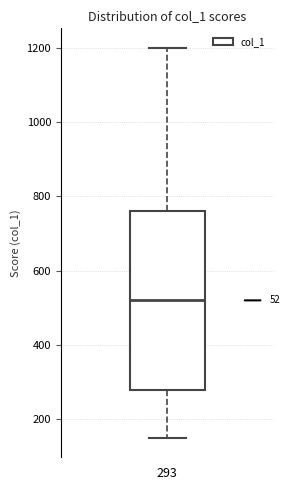

Where does the lower whisker of the box at x = 293 end on the y-axis? The values are not printed on the chart, so give them approximately, as read against the axis.

160